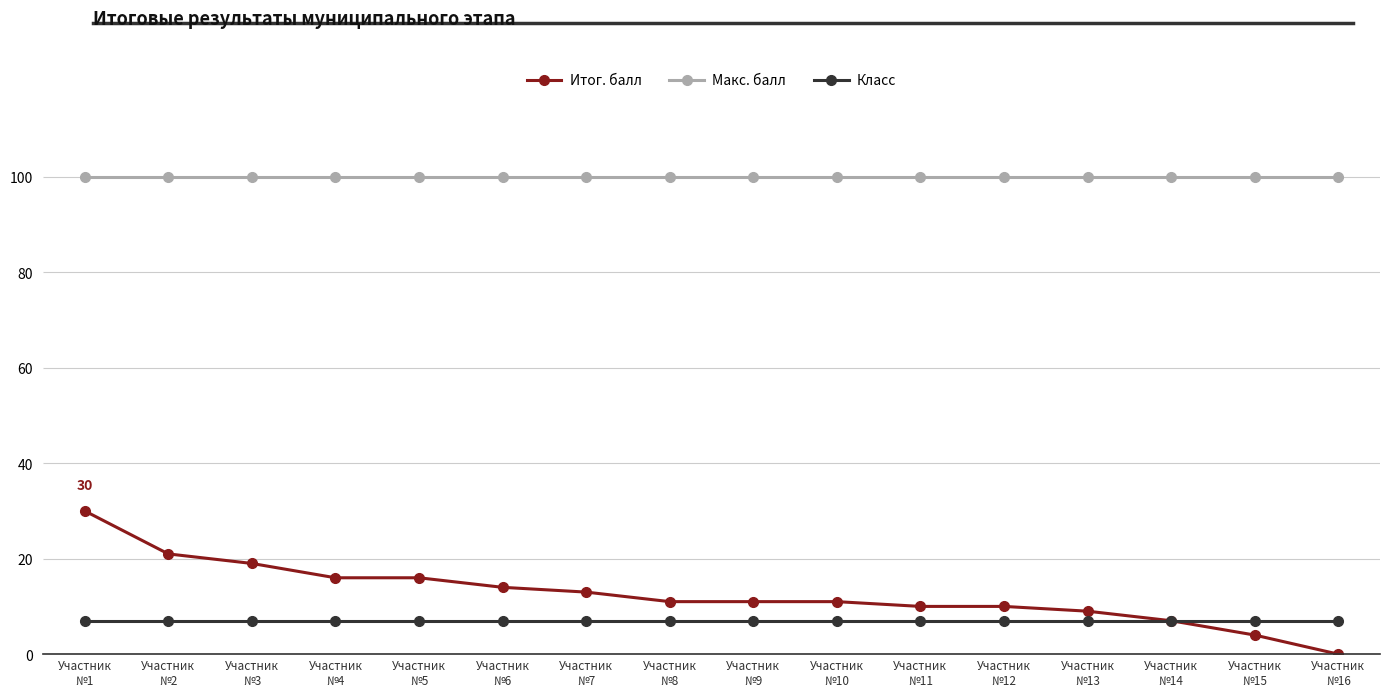

What are all the series names shown in the legend?

Итог. балл, Макс. балл, Класс